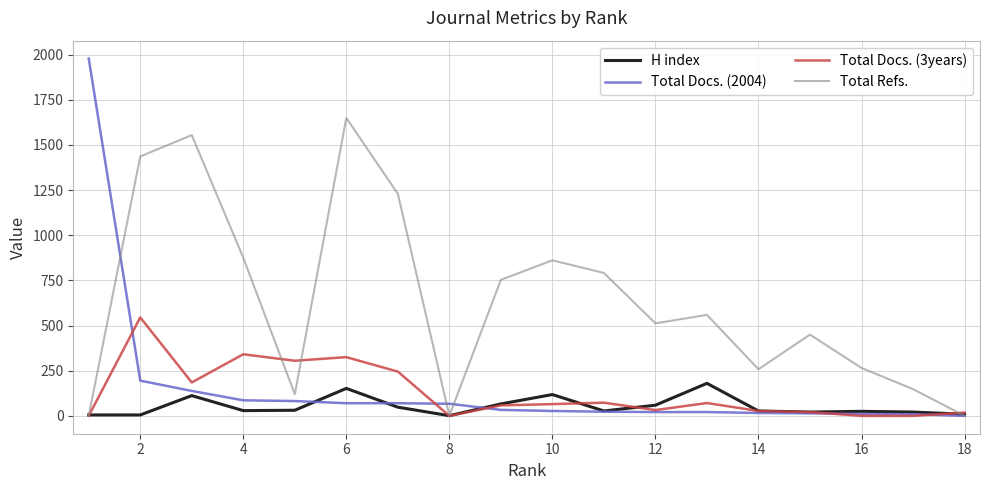

Which series has the widest spread of values?

Total Docs. (2004)